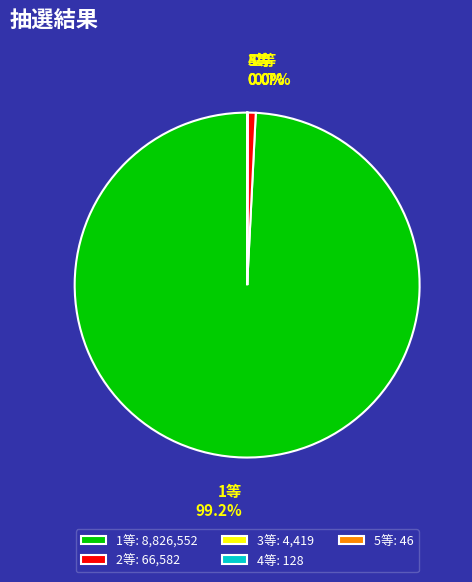

To the nearest percent, what is the average slice percentage?

20%